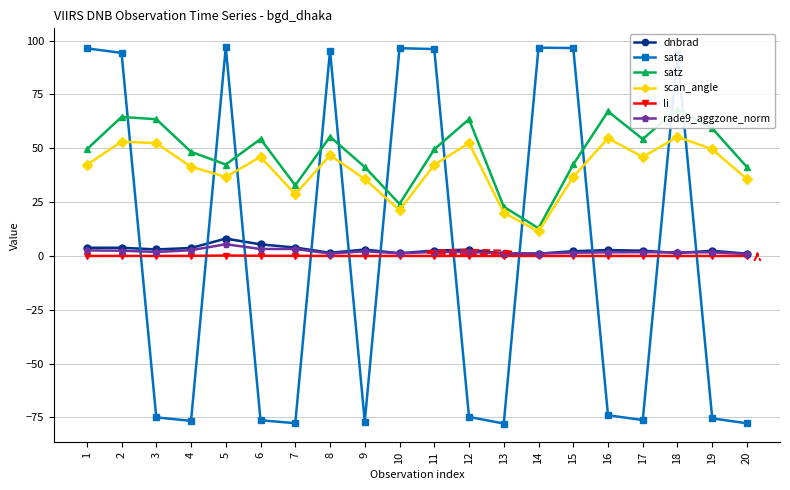

True or false: satz and scan_angle intersect in this chart.

False